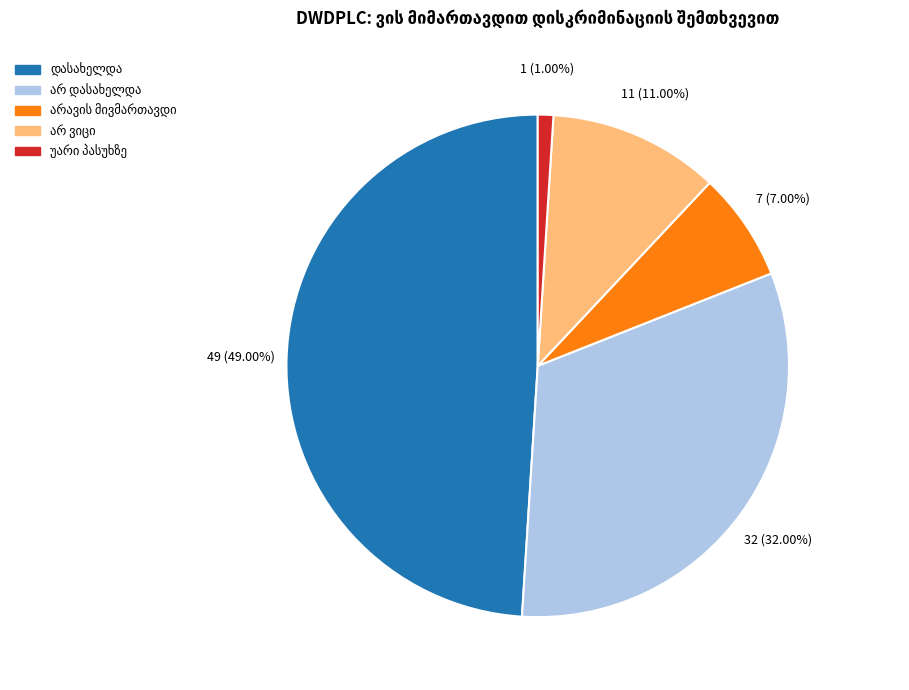

Is there a majority slice in this chart?

No